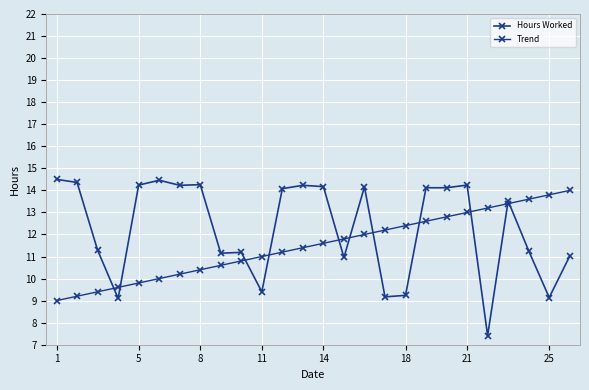

Reading right to left, list all the values displayed in this chart.

Hours Worked: 11.0	9.1	11.3	13.5	7.4	14.2	14.1	14.1	9.2	9.2	14.2	11.0	14.2	14.2	14.1	9.4	11.2	11.2	14.3	14.2	14.5	14.2	9.1	11.3	14.4	14.5
Trend: 14.0	13.8	13.6	13.4	13.2	13.0	12.8	12.6	12.4	12.2	12.0	11.8	11.6	11.4	11.2	11.0	10.8	10.6	10.4	10.2	10.0	9.8	9.6	9.4	9.2	9.0